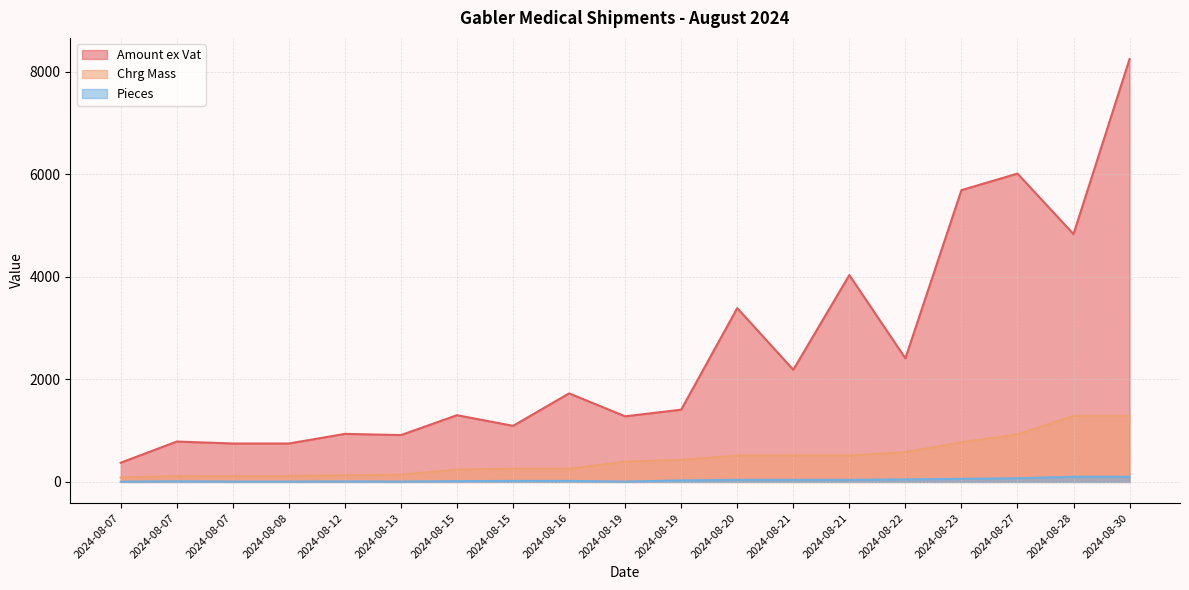

How many lines are shown in the chart?

3